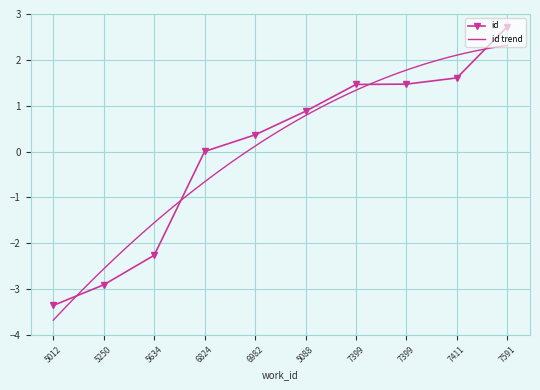

What is the difference between the second highest and minimum values?

5.0